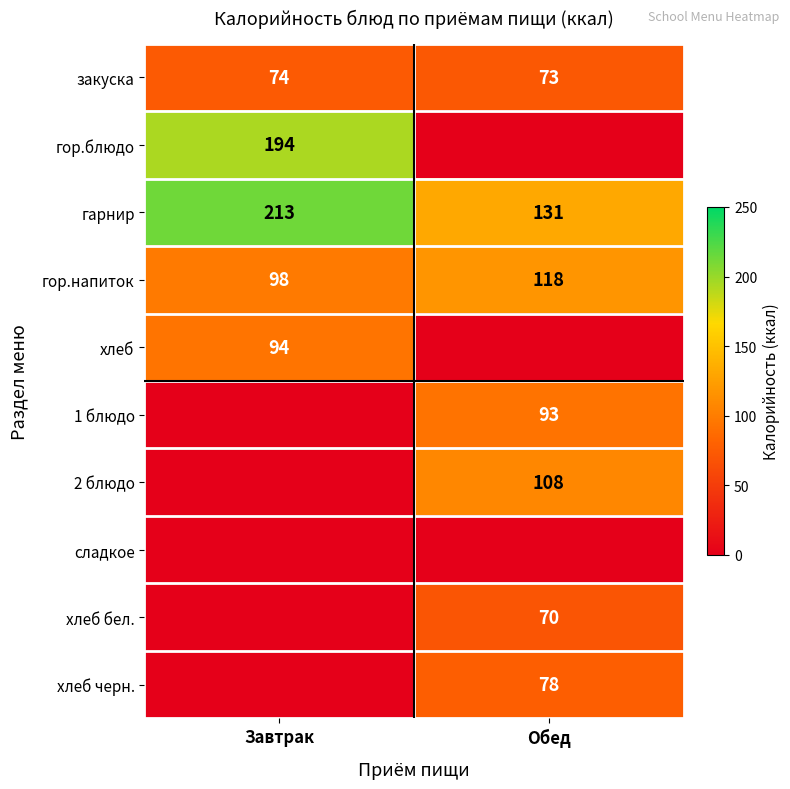

At how many categories does at least one series exceed 185?

1